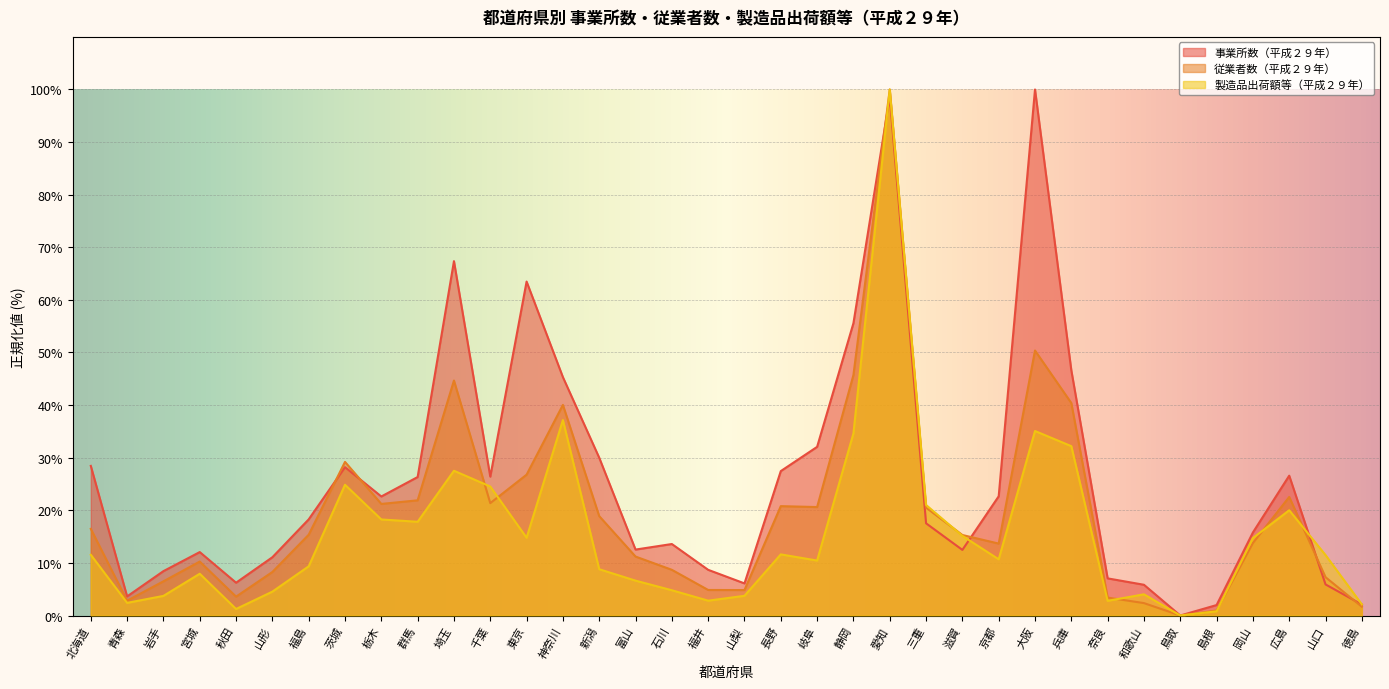

What are all the series names shown in the legend?

事業所数（平成２９年）, 従業者数（平成２９年）, 製造品出荷額等（平成２９年）